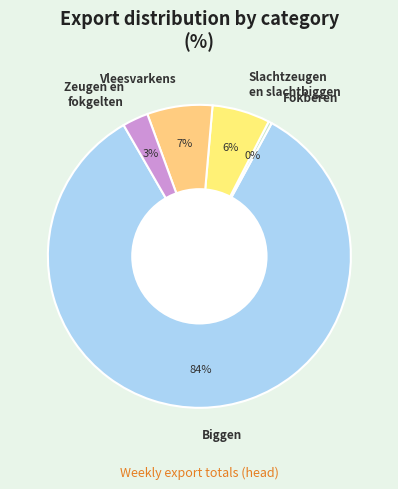

To the nearest percent, what is the average slice percentage?

20%